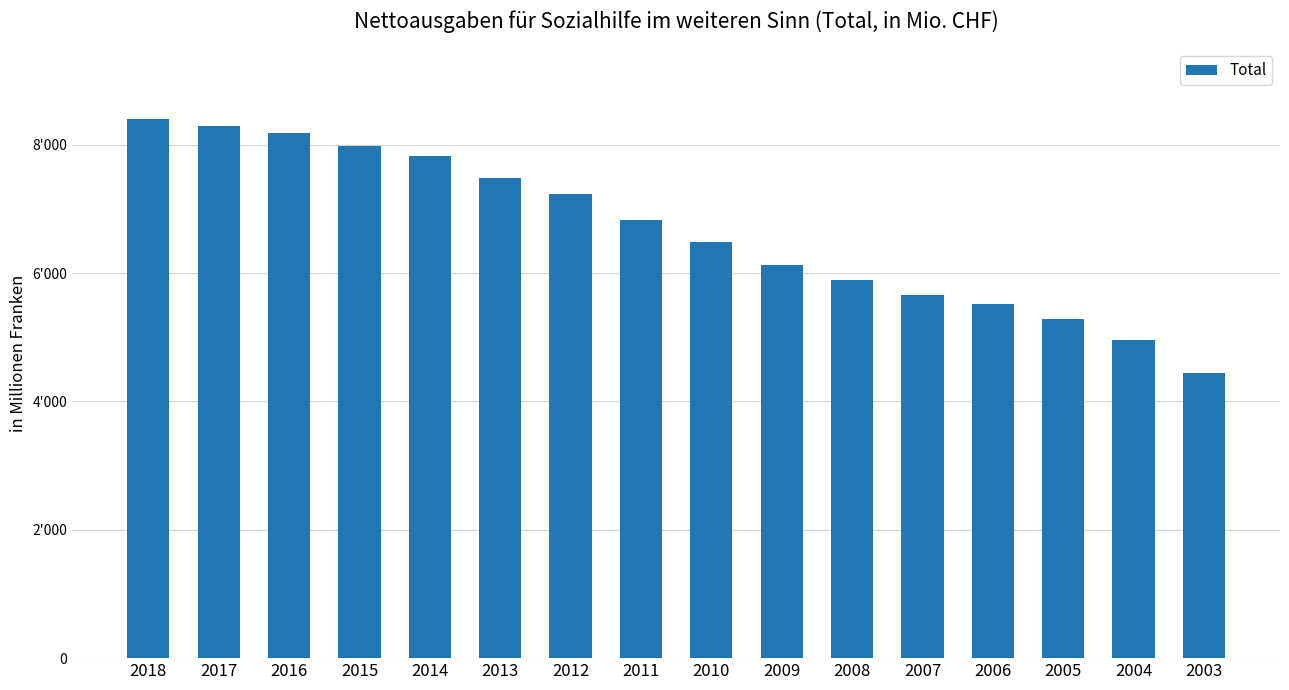

What is the change in value from 2018 to 2011?

-1576.3